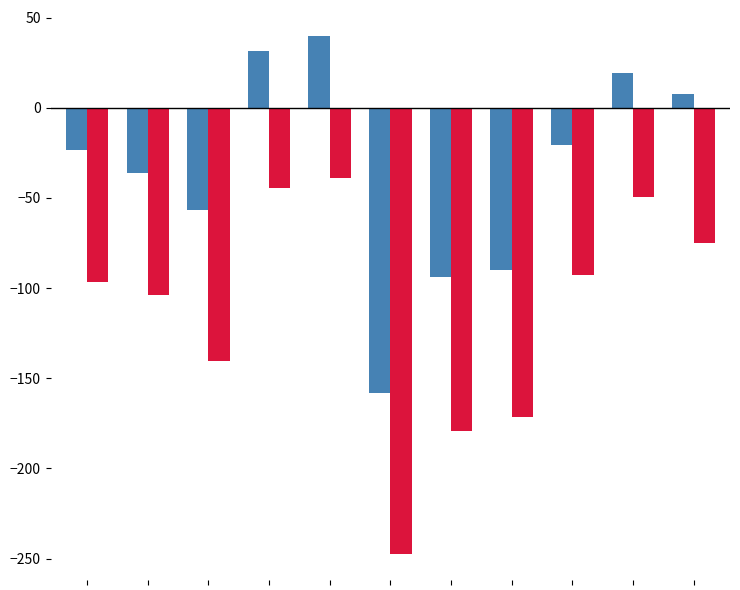

Does the chart contain any negative values?

Yes